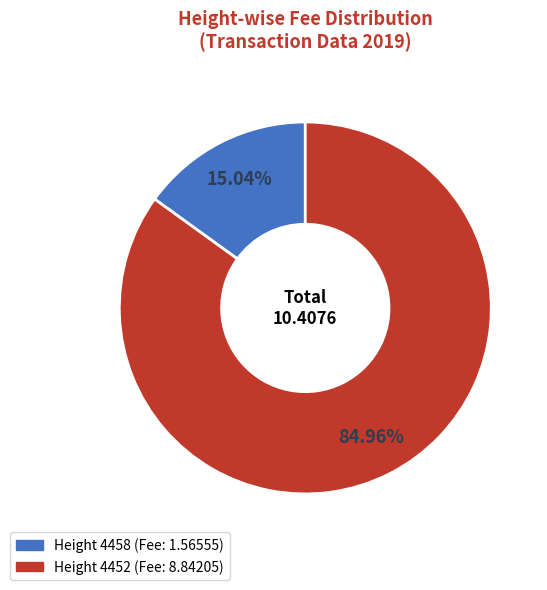

How many slices are in this pie chart?

2